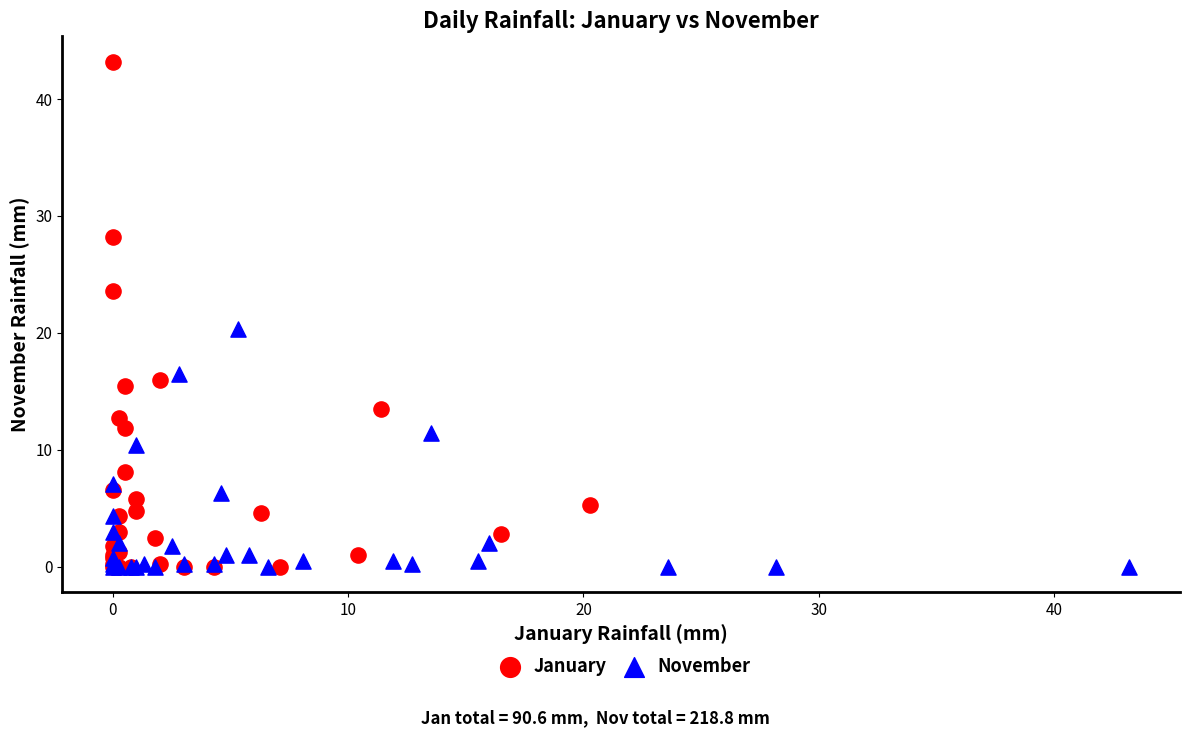

Which series has the largest Y range (max minus min)?

January